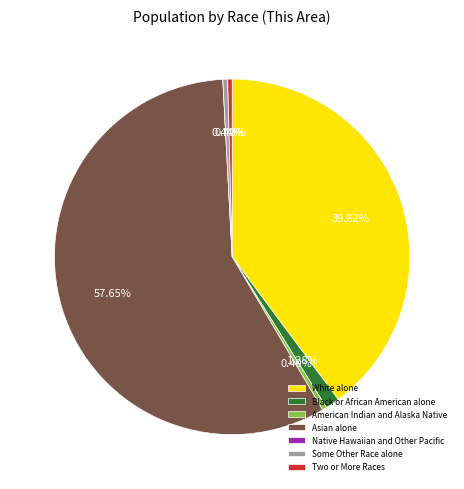

To the nearest percent, what is the difference between the largest and smallest slice percentages?

58%